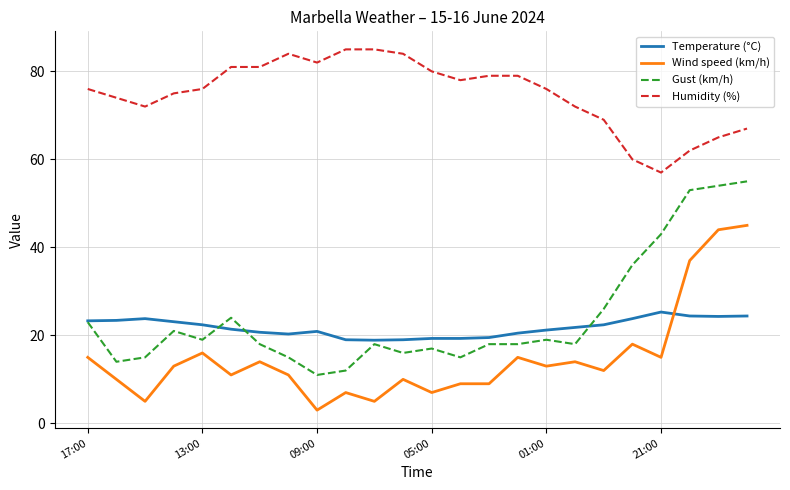

What is the difference between the second highest and minimum values in the Gust (km/h) series?

43.0